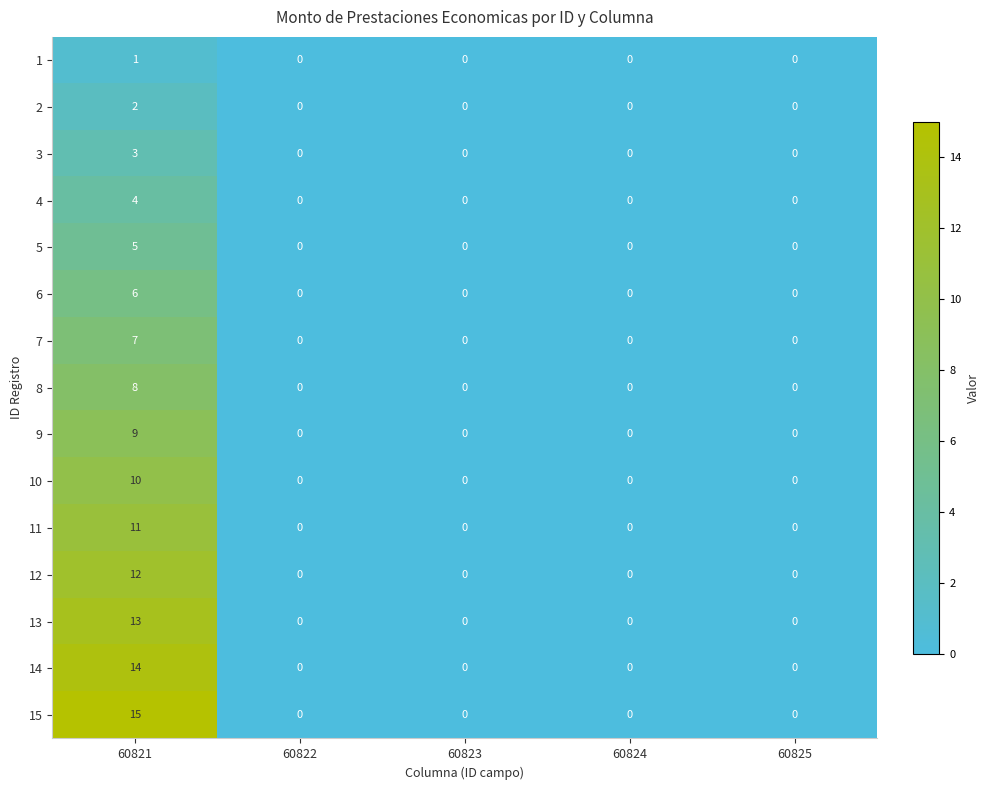

What is the maximum value shown in the chart?

15